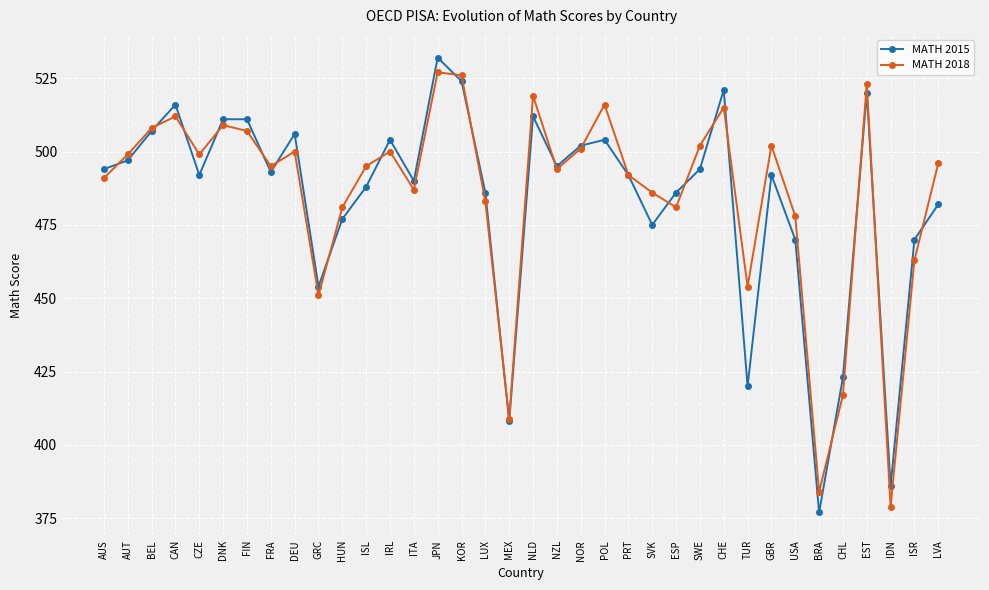

Rank the series by their average value, from highest to lowest.

MATH 2018, MATH 2015